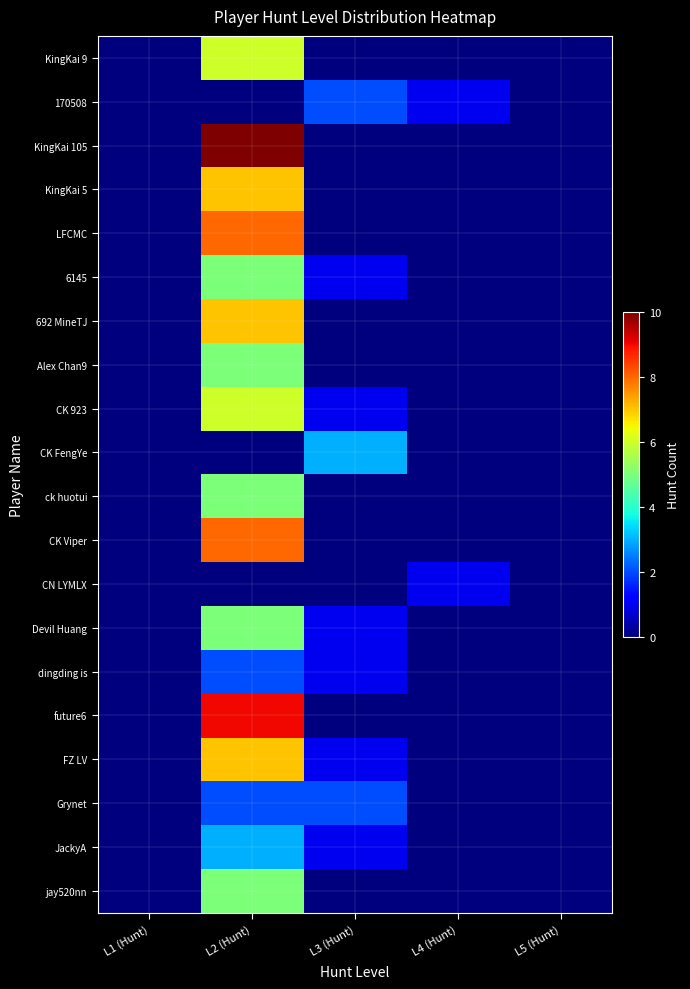

At how many categories does at least one series exceed 7?

1